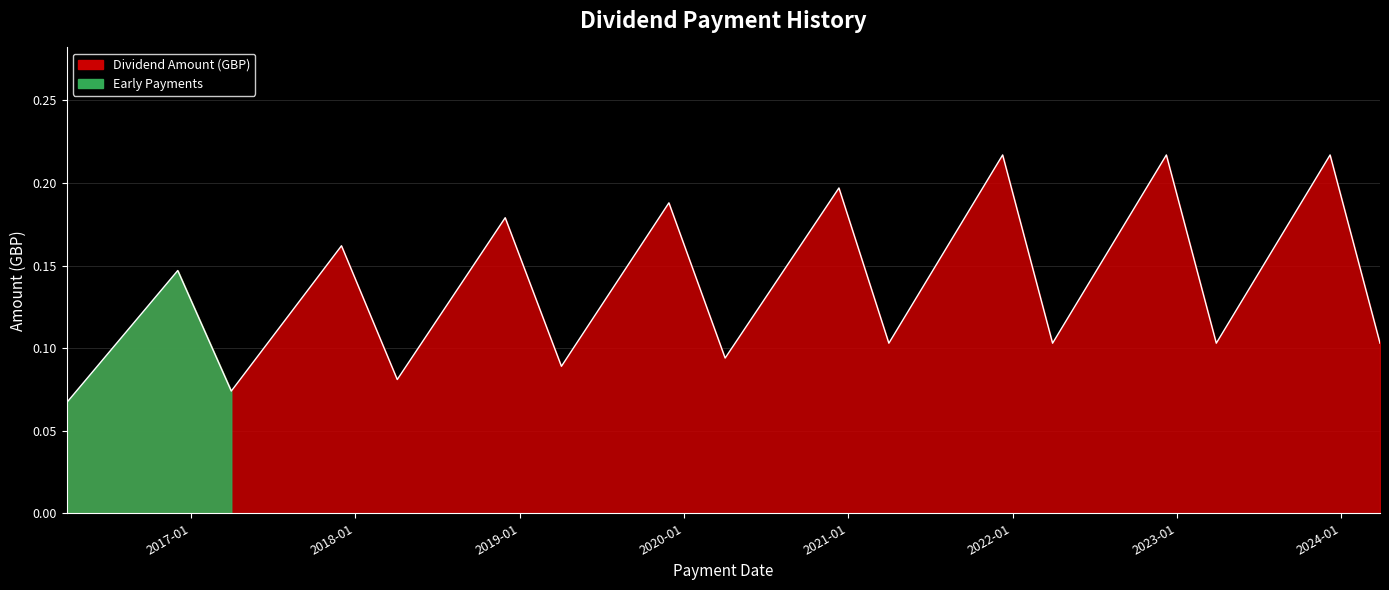

List the labels in order of value, largest first.

2021-12-10, 2022-12-09, 2023-12-08, 2020-12-11, 2019-11-29, 2018-11-30, 2017-12-01, 2016-12-02, 2021-04-01, 2022-03-31, 2023-03-30, 2024-03-28, 2020-04-02, 2019-04-04, 2018-04-04, 2017-03-31, 2016-03-30